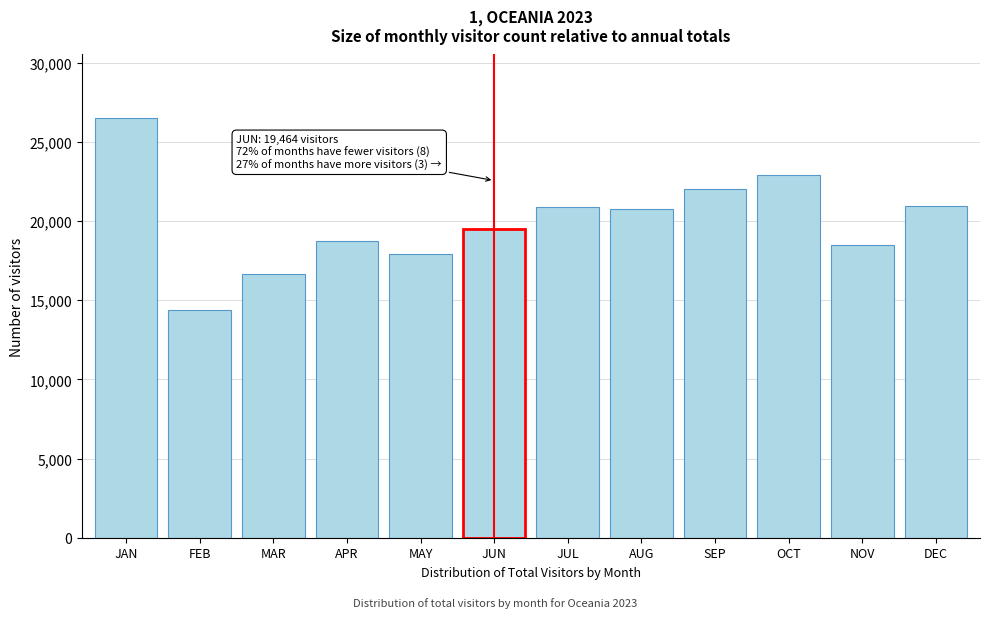

What is the sum of the values at DEC and JAN?

47453.1